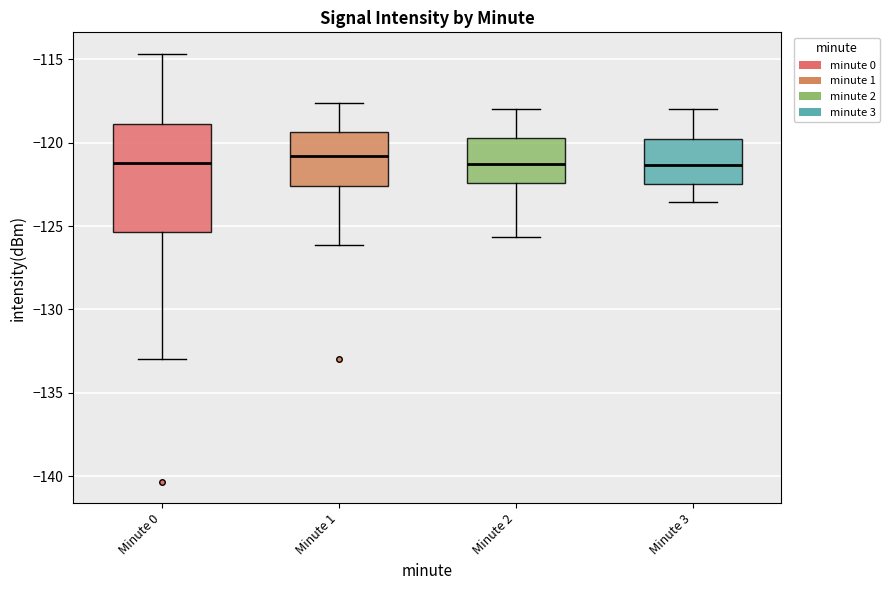

Where does the lower whisker of the box for Minute 3 end on the y-axis? The values are not printed on the chart, so give them approximately, as read against the axis.

-123.5